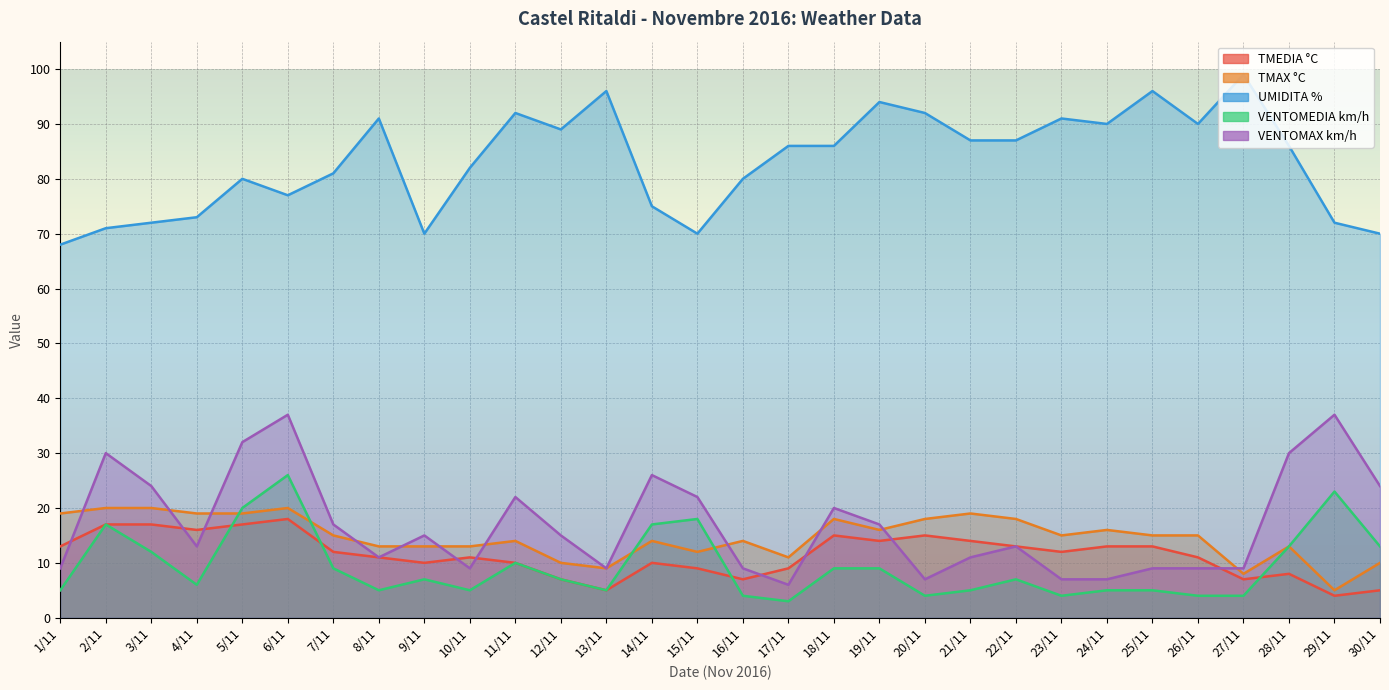

True or false: TMEDIA °C and TMAX °C cross at least once.

False